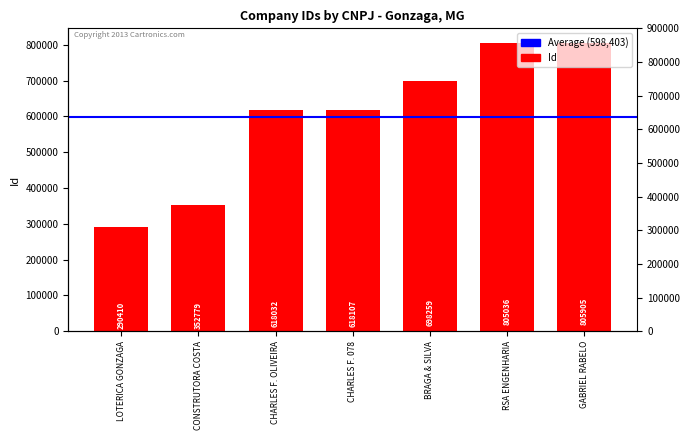

Is it true that the value at RSA ENGENHARIA is 188556?

False